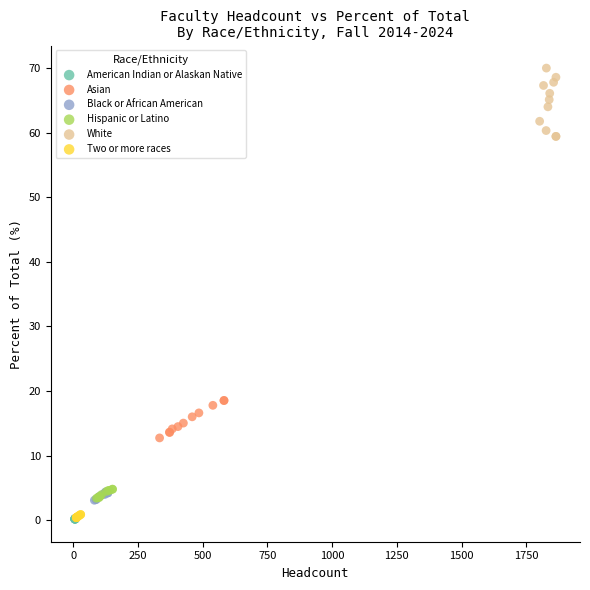

Which series reaches the maximum Y coordinate?

White